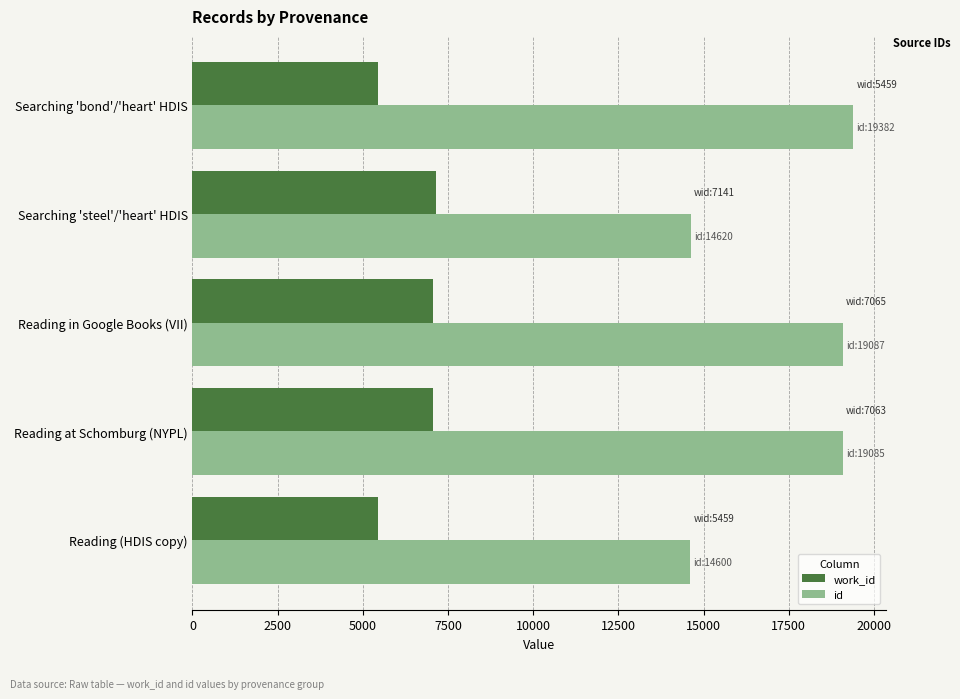

List the series in order of their peak value, lowest first.

work_id, id